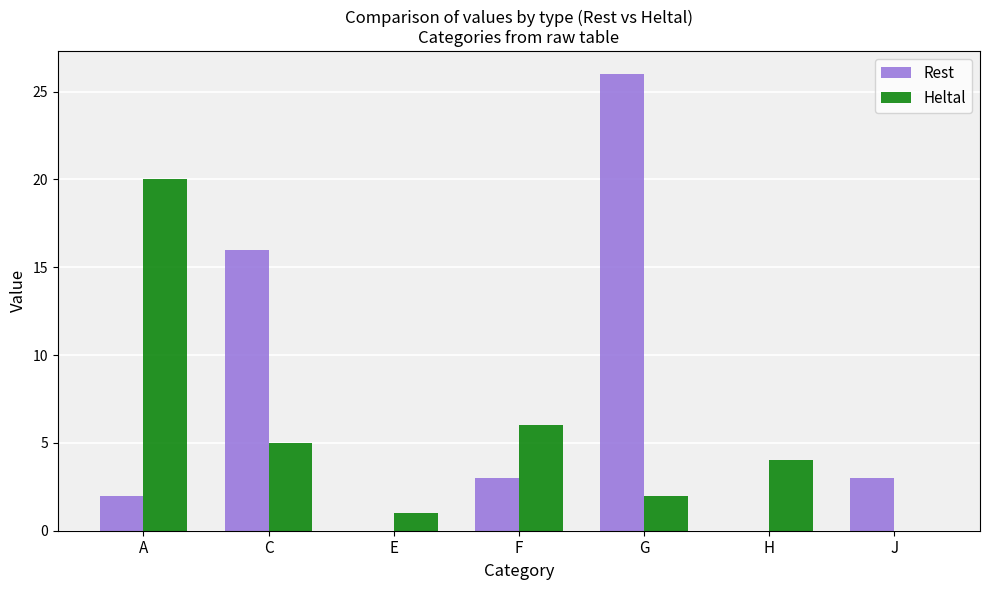

At which category is the sum across all series the highest?

G